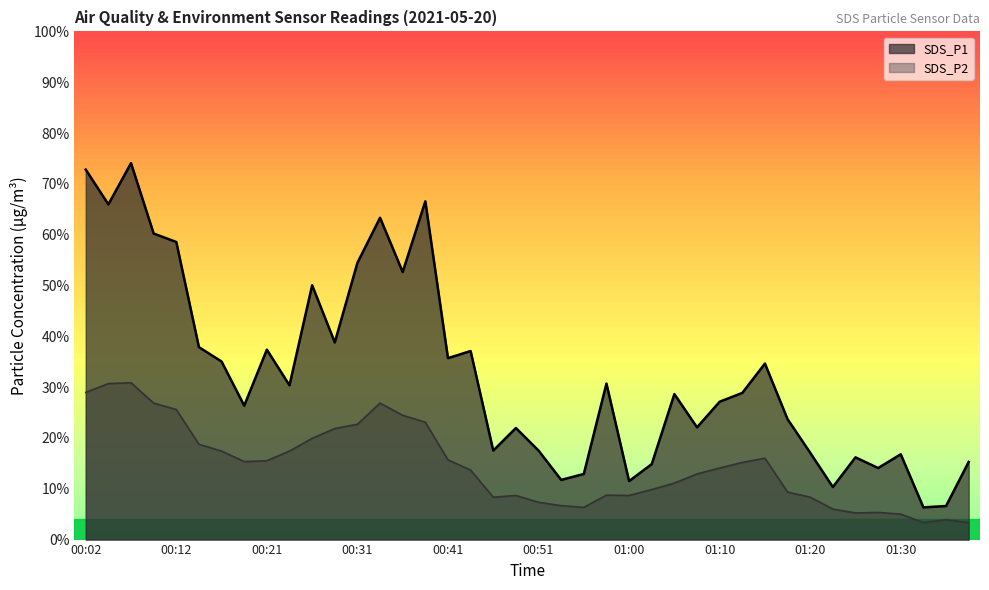

Count the number of data series in this chart.

2